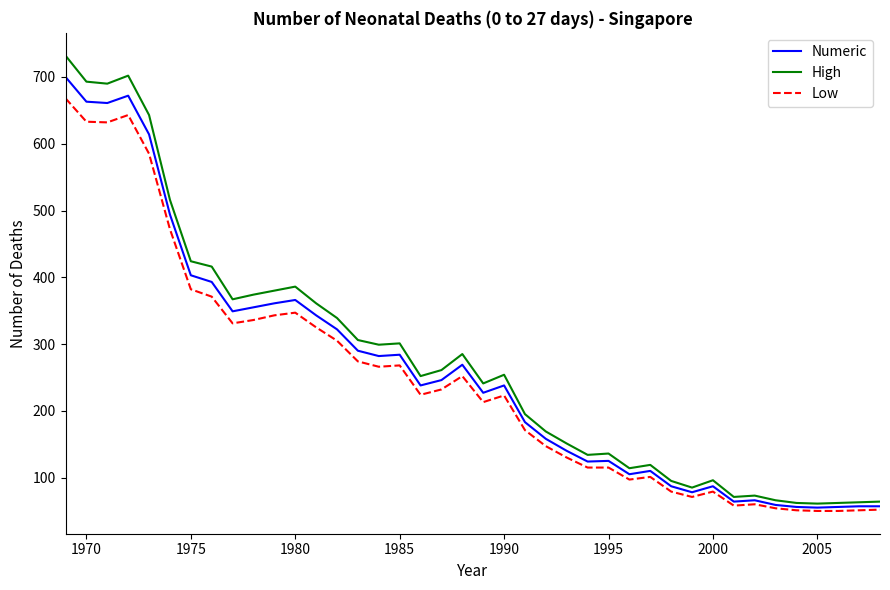

What is the highest value of the High series?

732